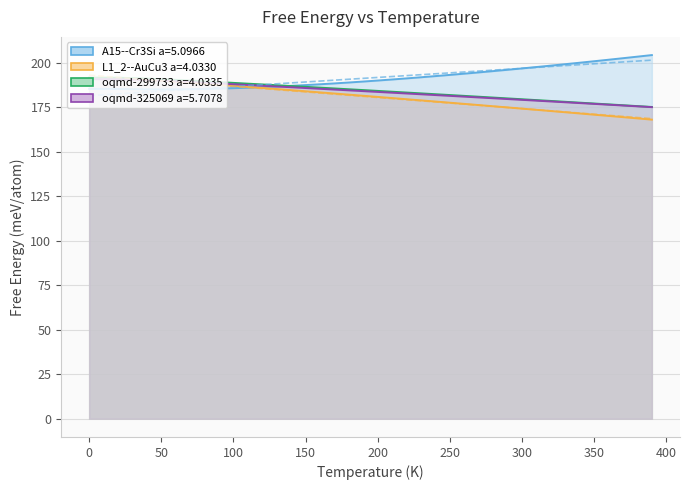

How many values in the A15--Cr3Si a=5.0966 series exceed 189?

21